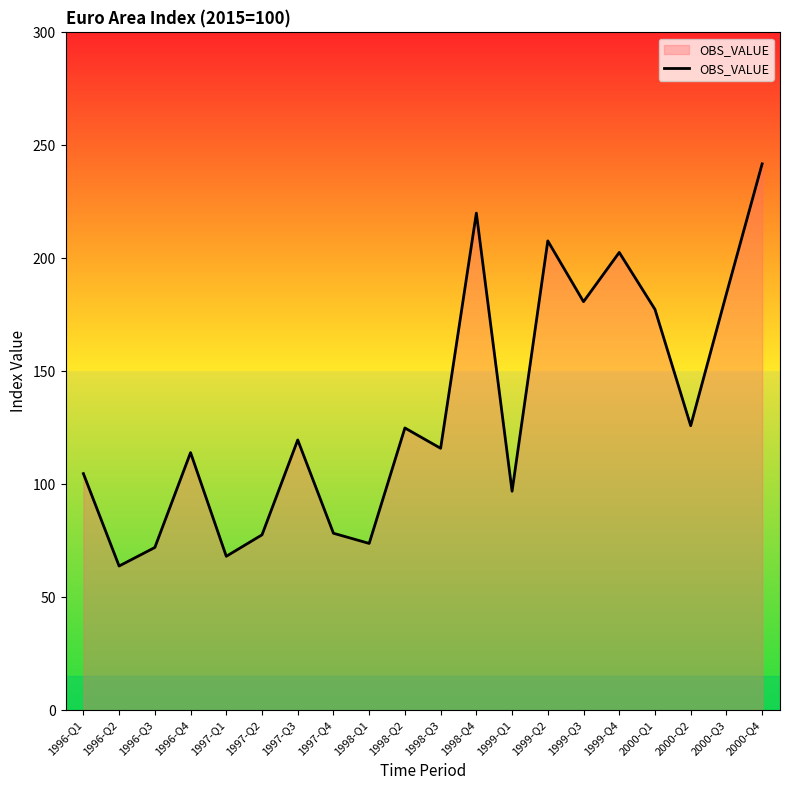

What is the greatest value displayed?

241.8